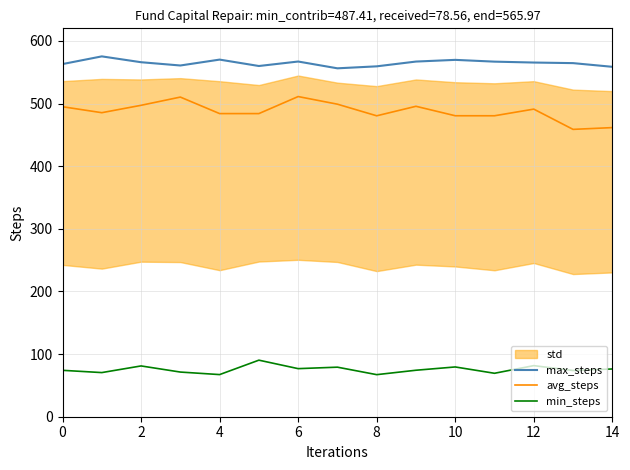

Is it true that max_steps equals 558.6 at 14?

True